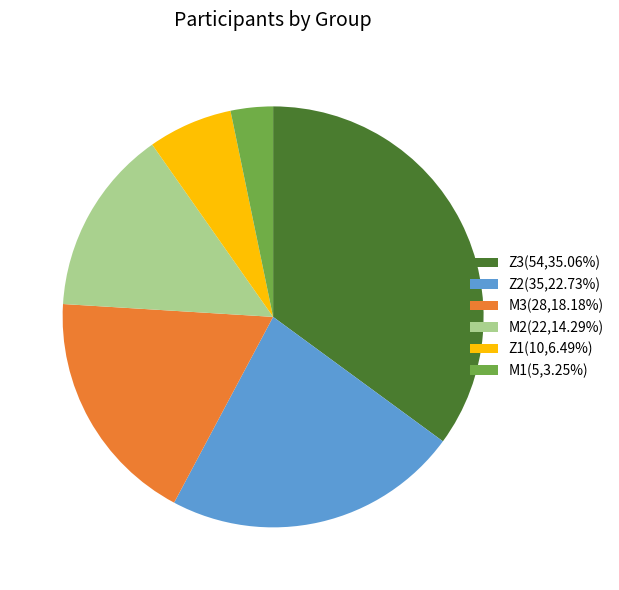

Is it true that M3 is 11% of the pie?

False